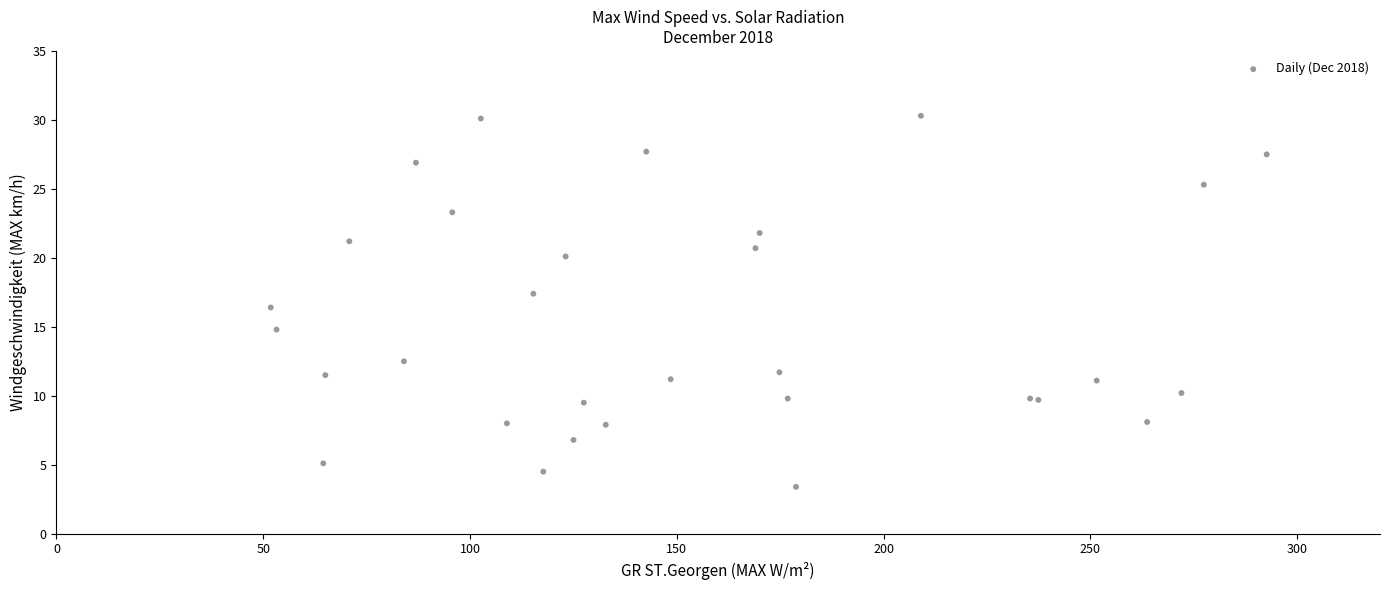

What Y value in the scatter plot is closest to 16?

16.4